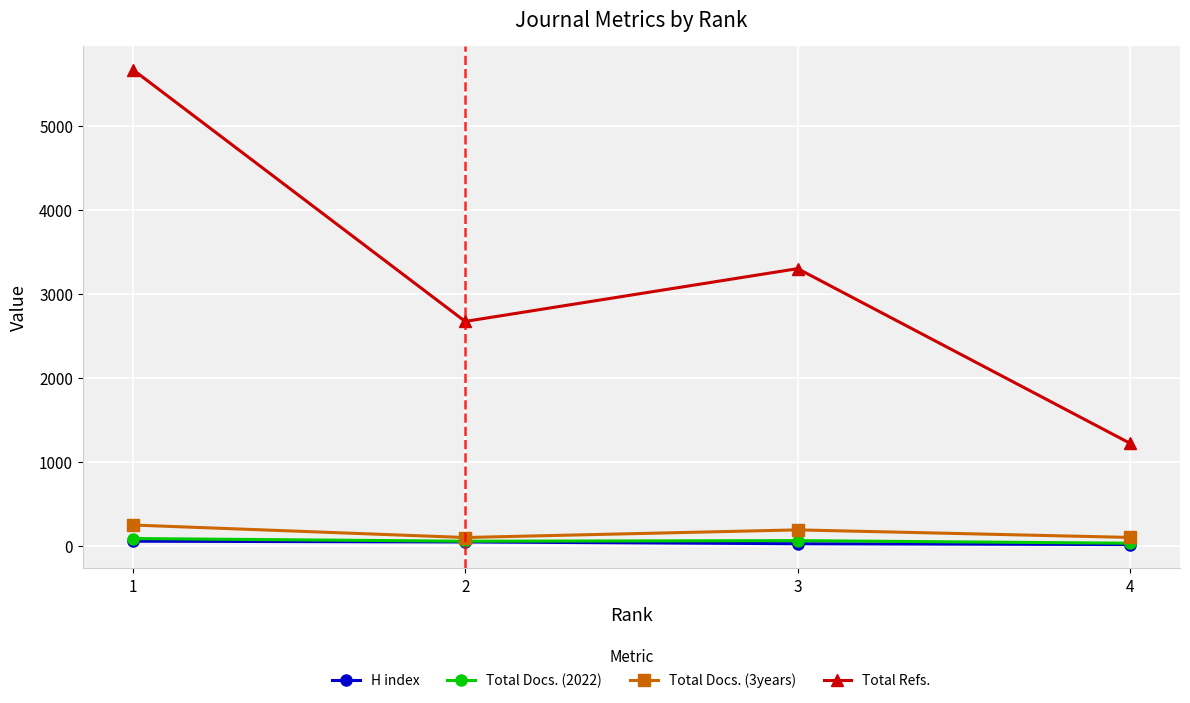

Which series has the widest spread of values?

Total Refs.